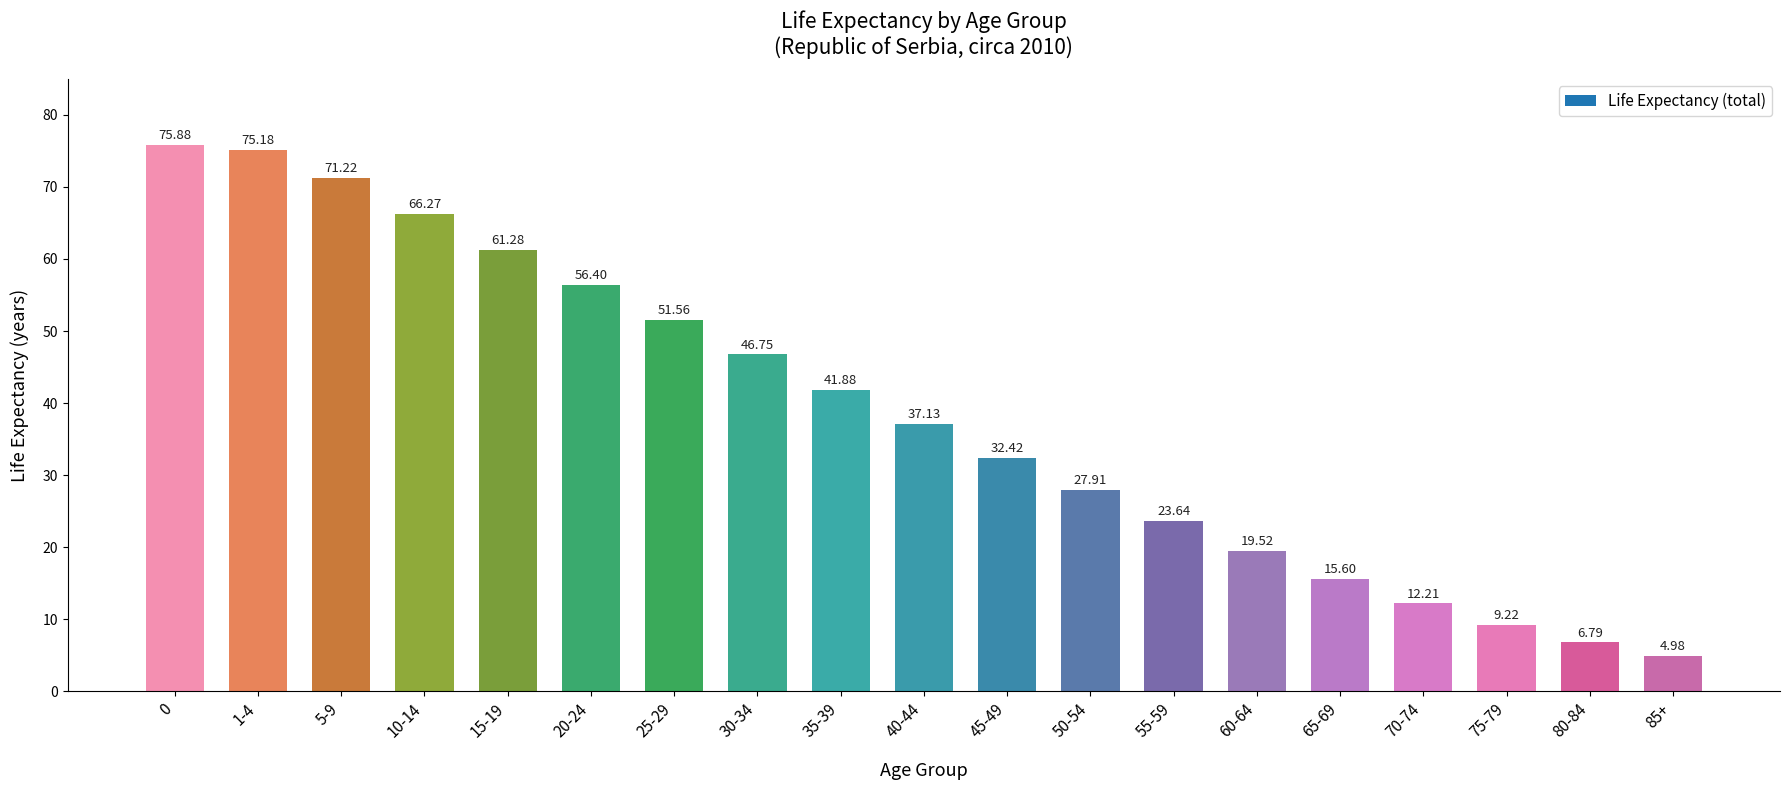

What is the difference between the second highest and minimum values?

70.2